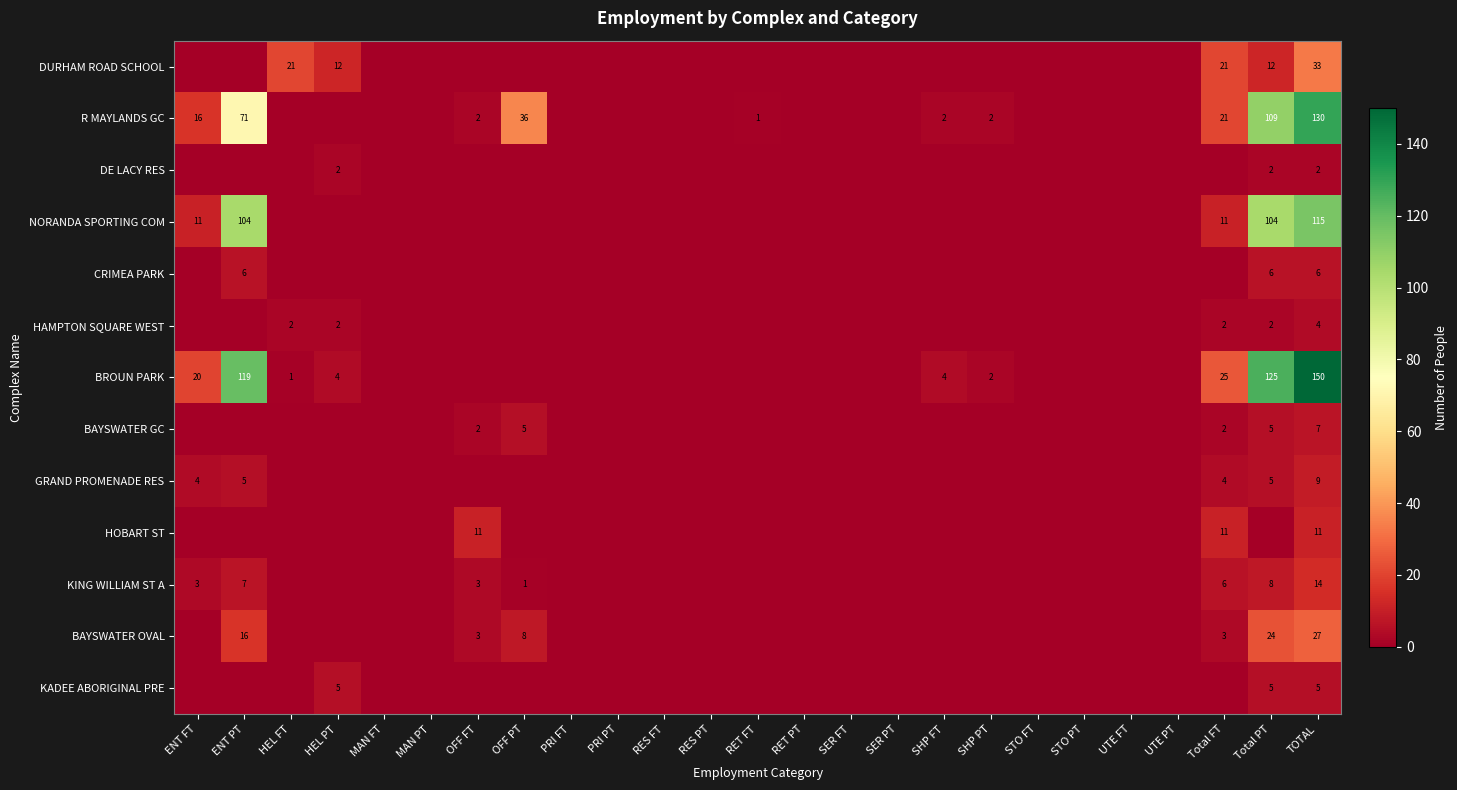

At how many categories does at least one series exceed 32?

4